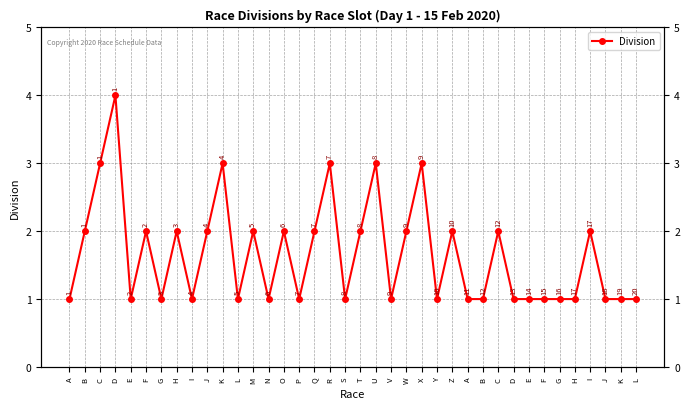

How many data points does each series have?

38